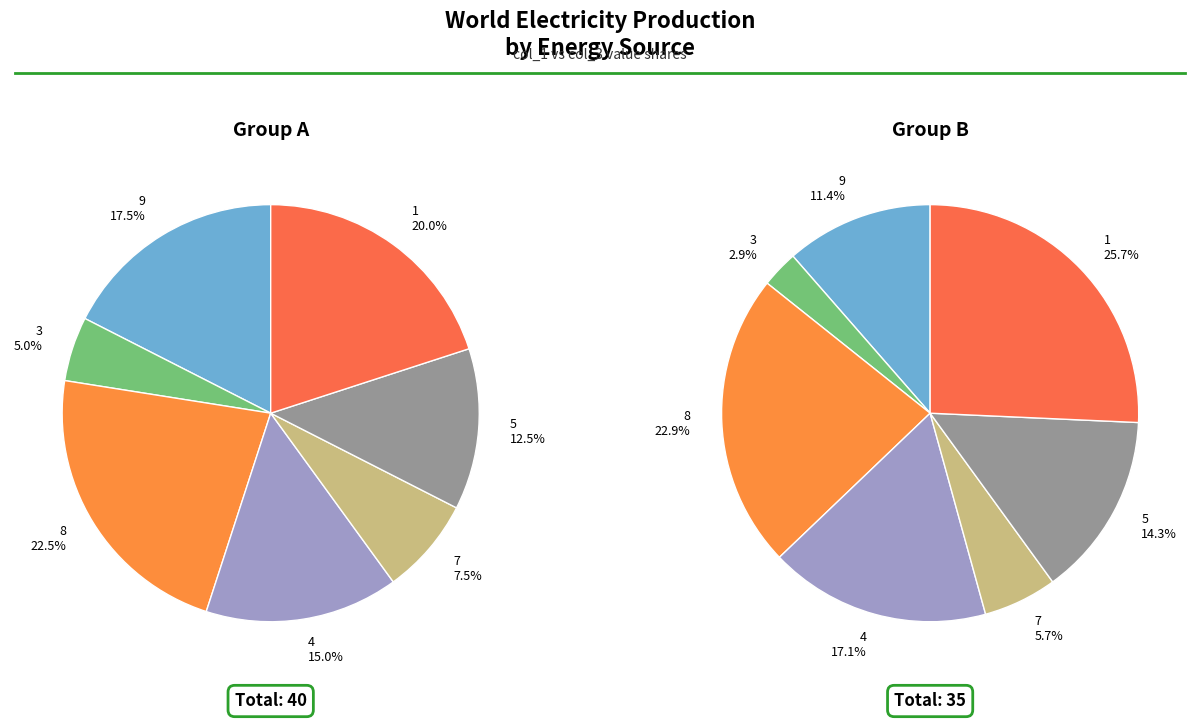

Is it true that col_1=9 is 8% of the pie?

False